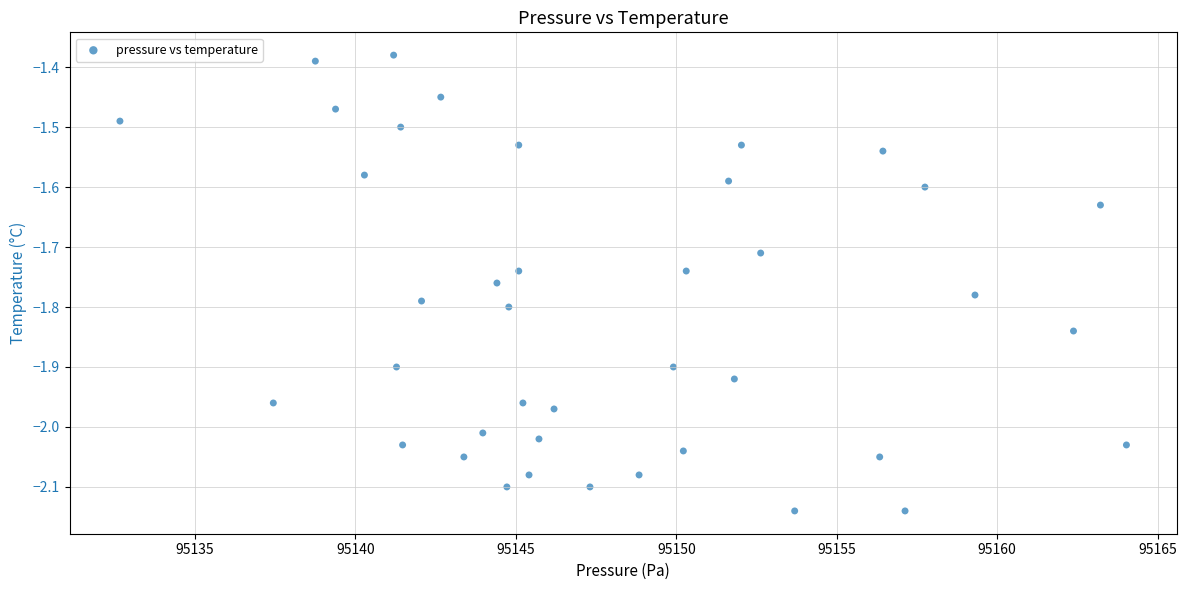

What is the range of Y values (max minus min)?

0.8